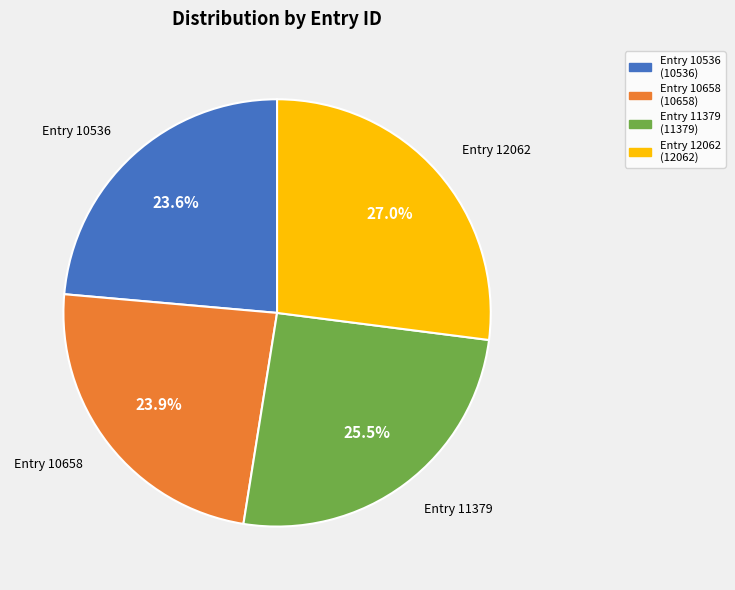

Is the sum of Entry 10536 and Entry 12062 greater than half?

Yes